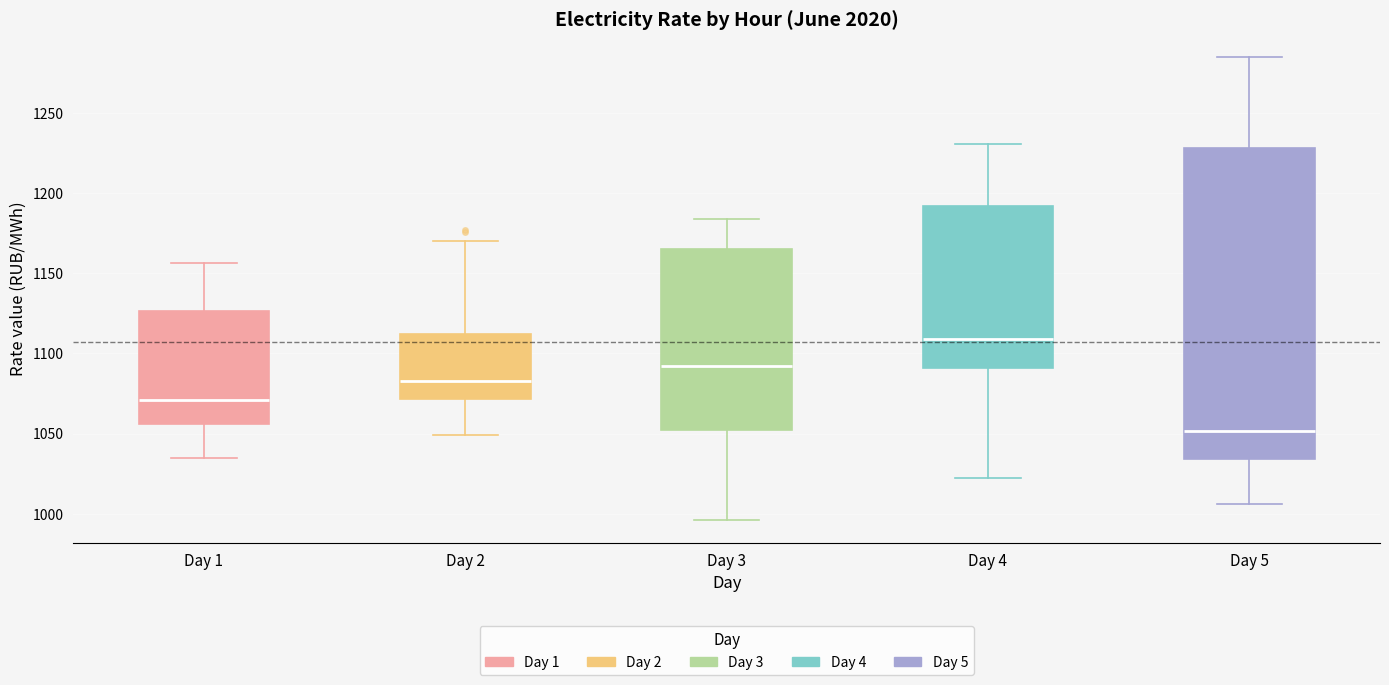

Reading left to right, read every box against the y-axis: the position of its median line, the range the box covers, and the ends of its whiskers. The values are not printed on the chart, so give them approximately, as read against the axis.

Day 1: median 1070, box 1055 to 1125, whiskers 1035 to 1155
Day 2: median 1085, box 1070 to 1110, whiskers 1050 to 1170
Day 3: median 1090, box 1050 to 1165, whiskers 995 to 1185
Day 4: median 1110, box 1090 to 1190, whiskers 1020 to 1230
Day 5: median 1050, box 1035 to 1230, whiskers 1005 to 1285